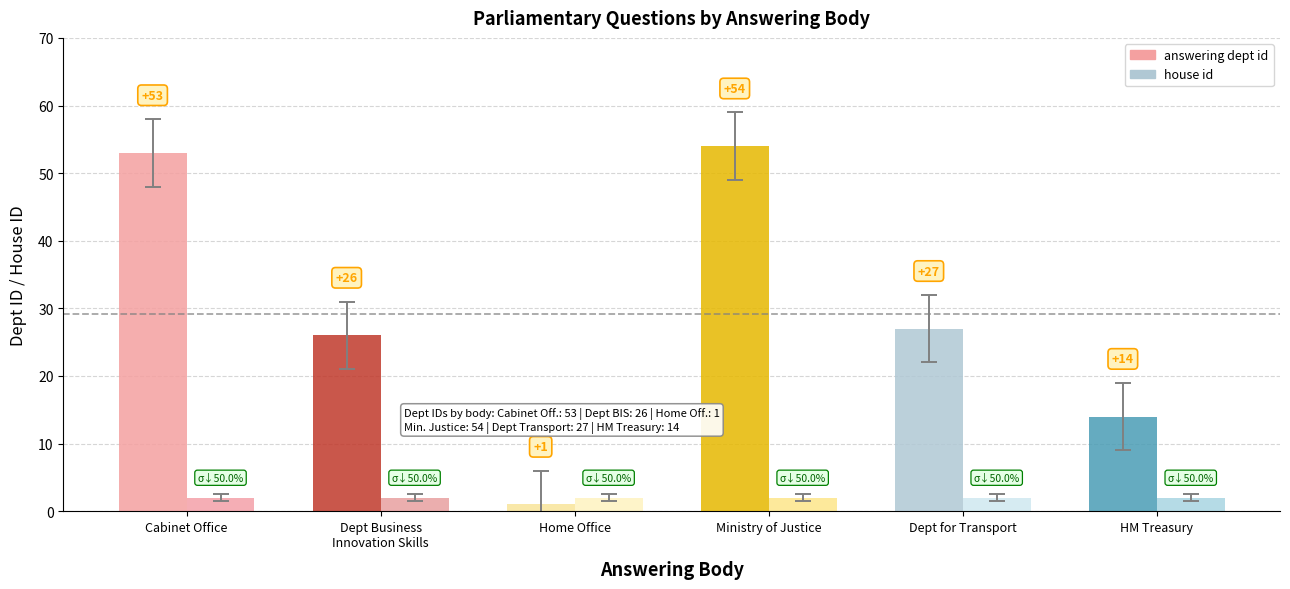

Which series changed the most between Cabinet Office and Ministry of Justice?

answering dept id